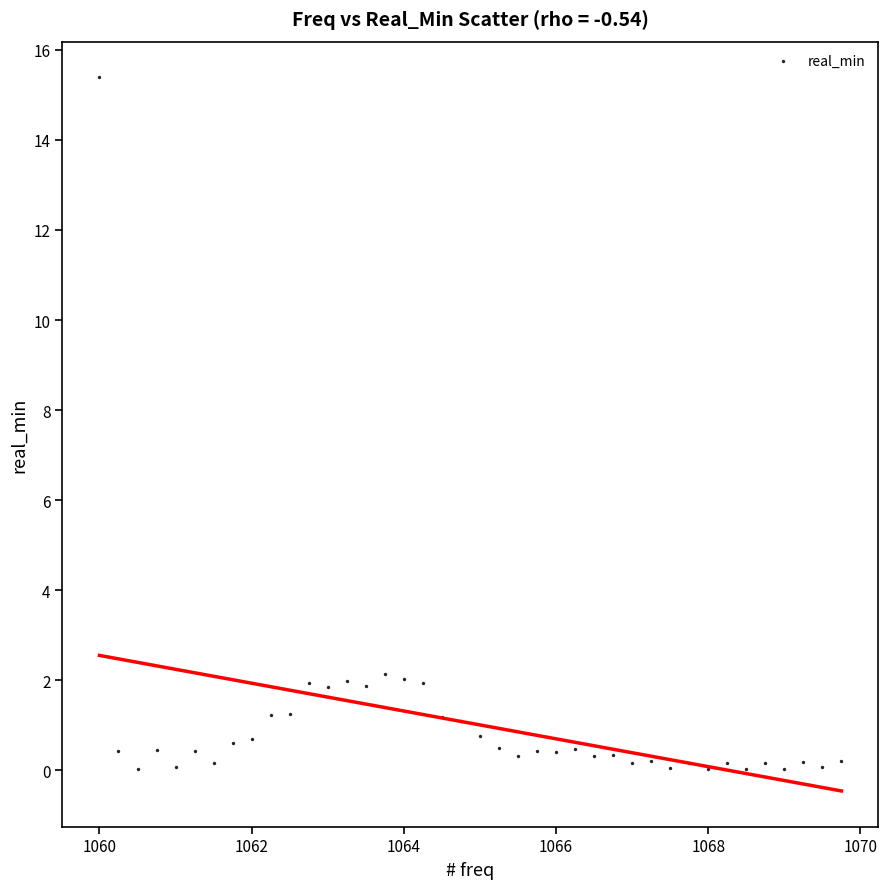

What is the range of X values (max minus min)?

9.8